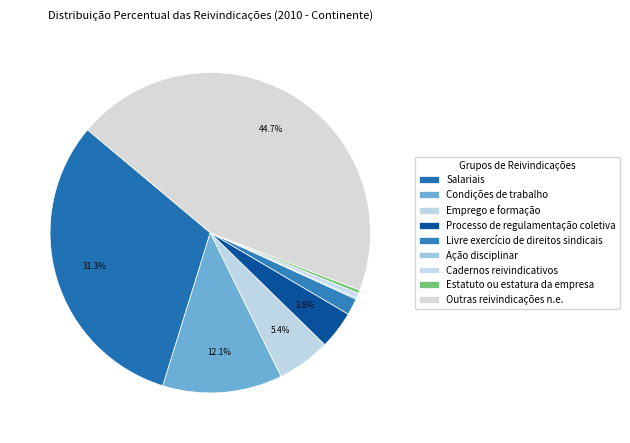

What is the total percentage of Emprego e formação and Outras reivindicações n.e.?

50.1%